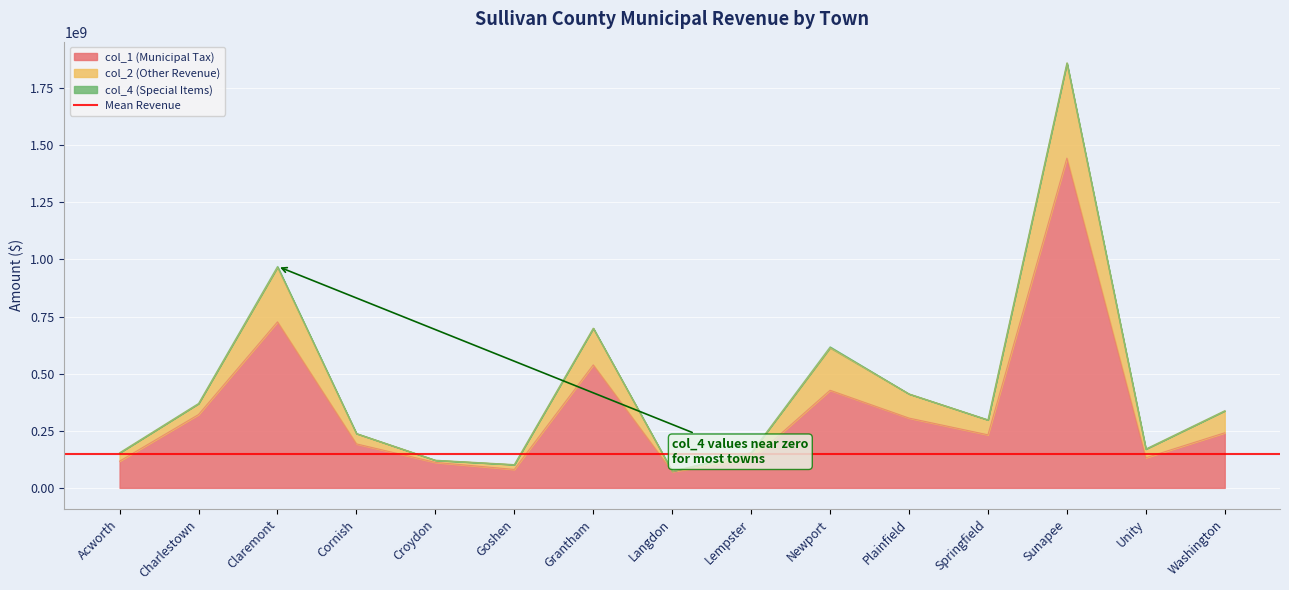

Between Lempster and Cornish, which is larger?

Cornish